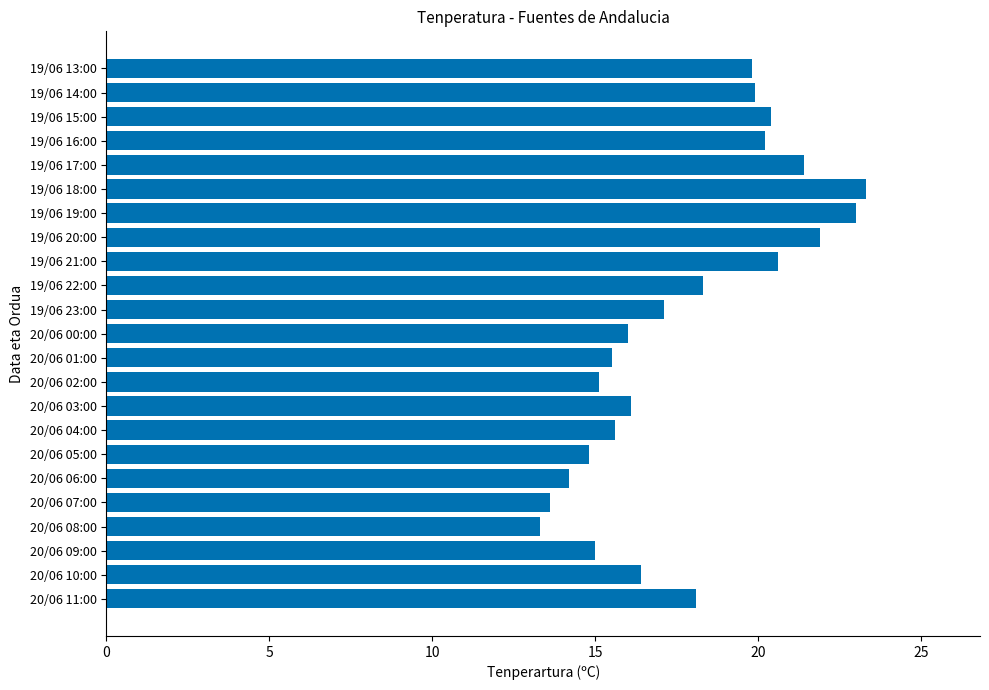

How many bars are there in total?

23